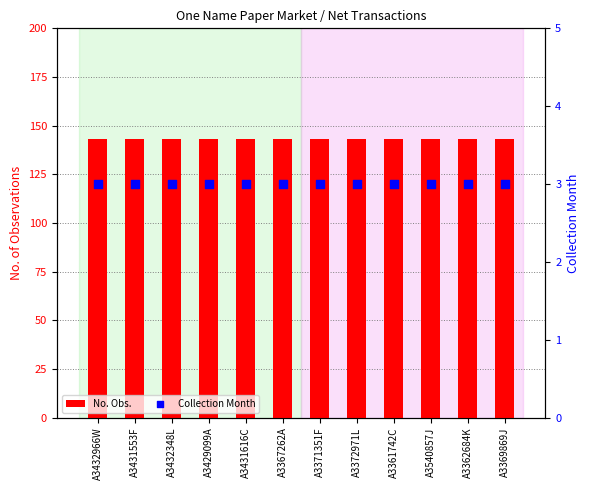

Is the value of Collection Month at A3372971L greater than the value of No. Obs. at A3431553F?

No